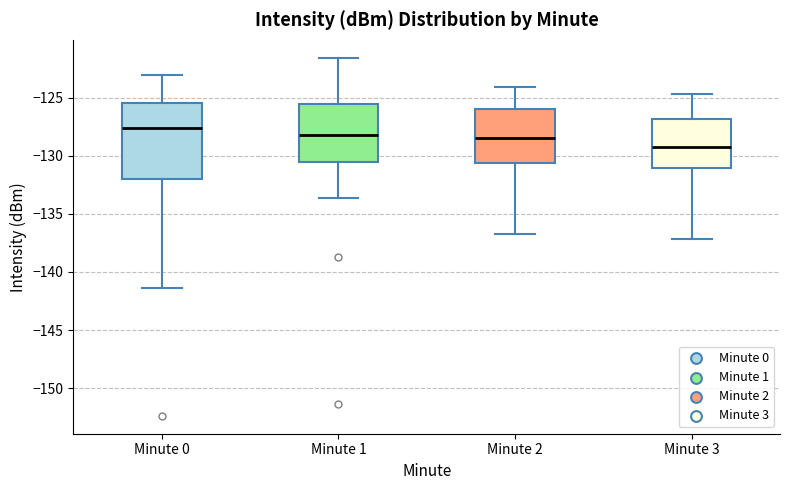

Which box is the tallest, from its lower edge to its upper edge?

Minute 0